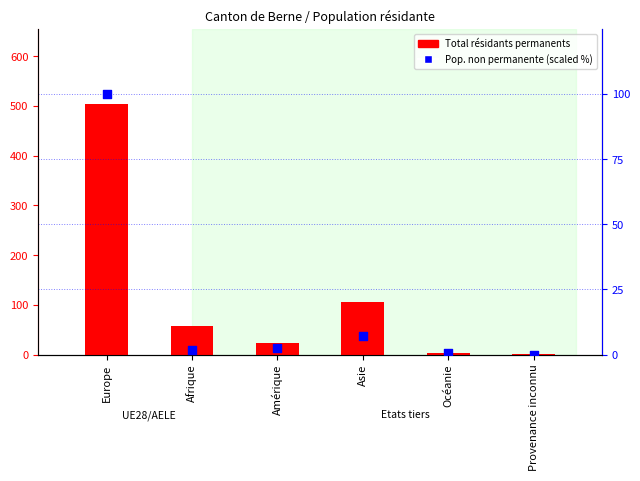

At which category is the sum across all series the highest?

Europe